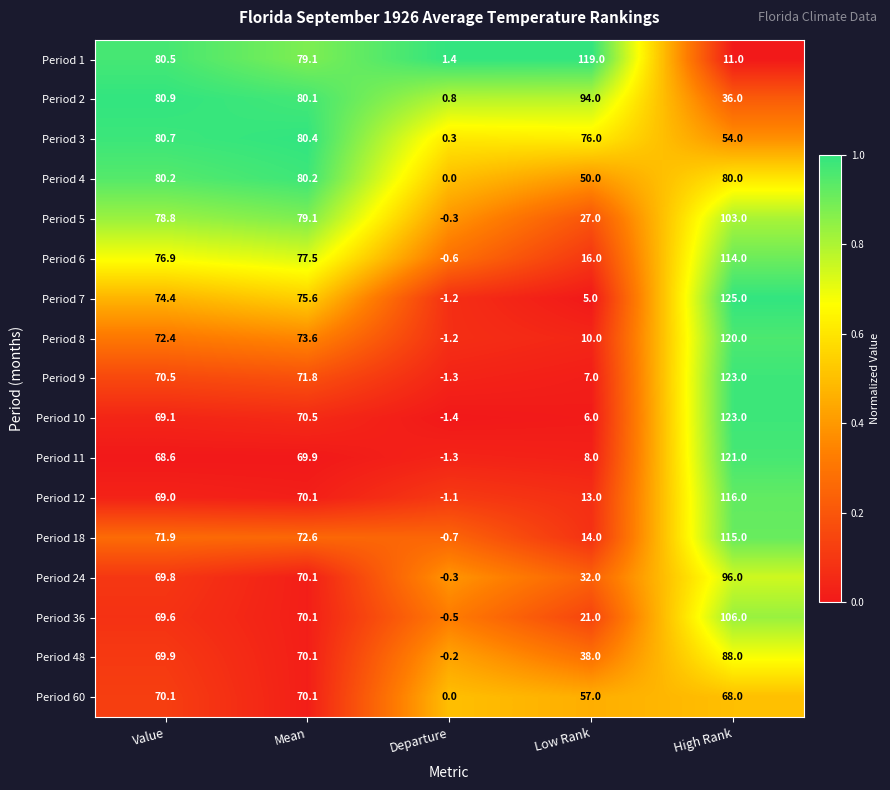

At how many categories does at least one series exceed 75?

4